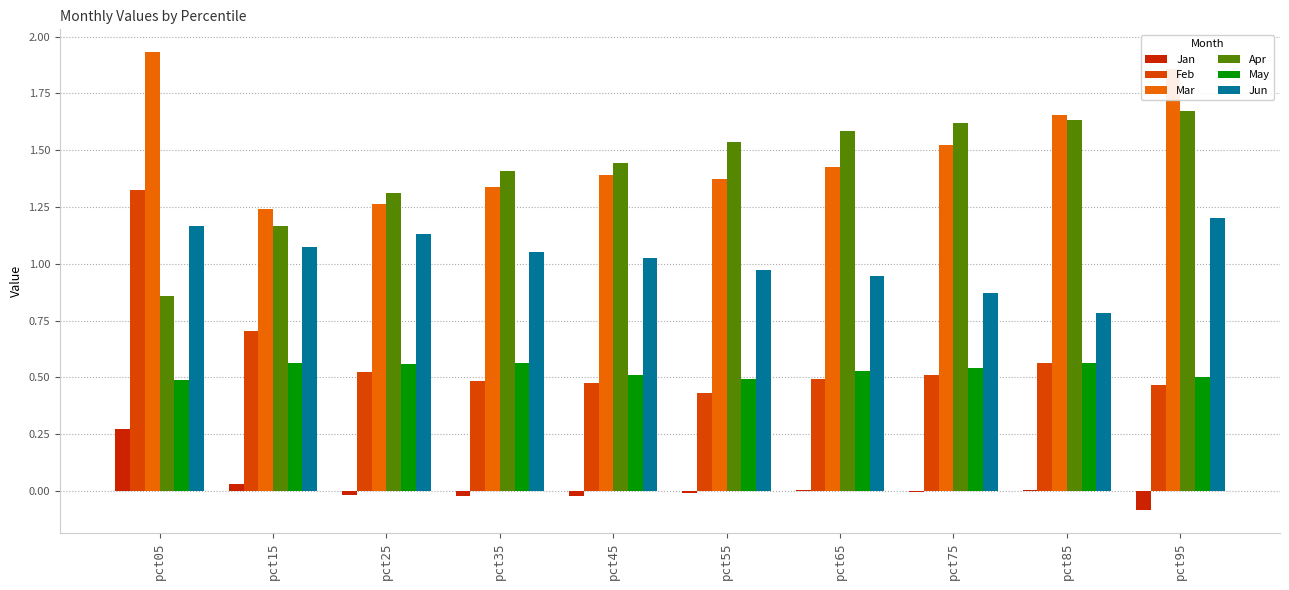

How many groups of bars are there?

10